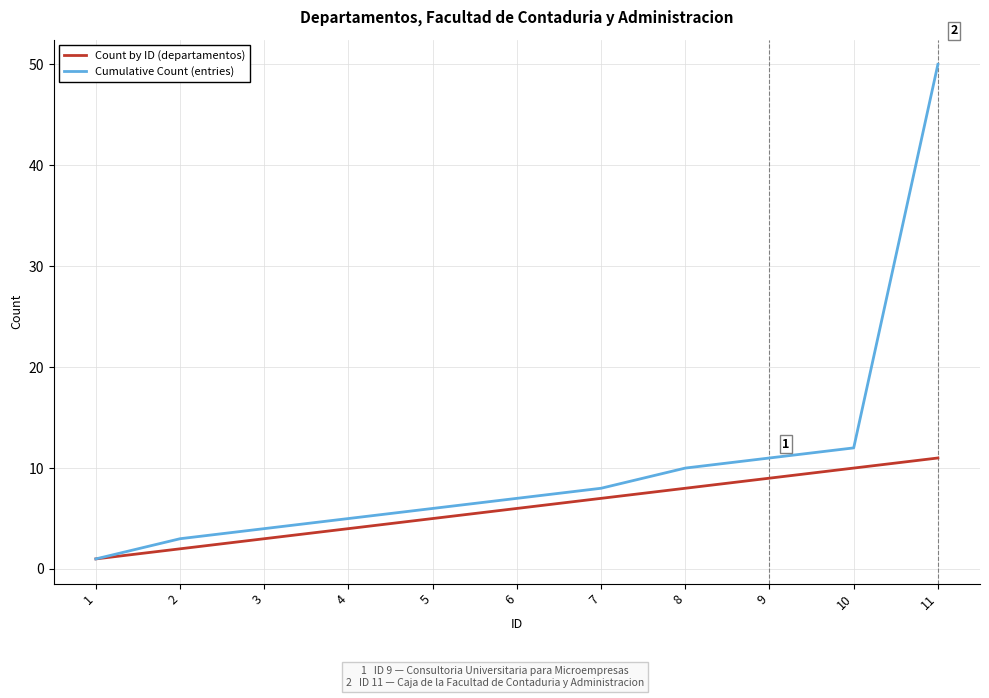

Reading right to left, extract all data points from this chart.

Count by ID: 11	10	9	8	7	6	5	4	3	2	1
Cumulative Count: 50	12	11	10	8	7	6	5	4	3	1